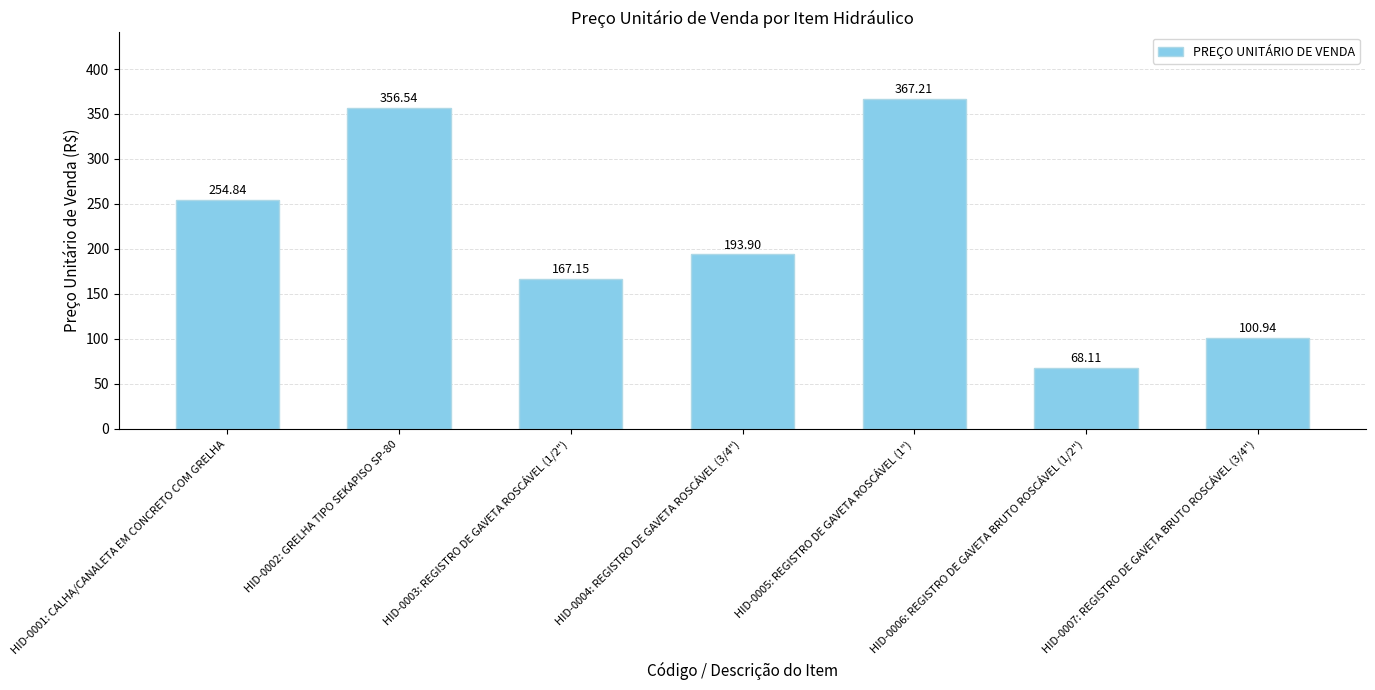

Reading right to left, transcribe all the data shown in this chart.

HID-0007: REGISTRO DE GAVETA BRUTO ROSCÁVEL (3/4")=100.9	HID-0006: REGISTRO DE GAVETA BRUTO ROSCÁVEL (1/2")=68.1	HID-0005: REGISTRO DE GAVETA ROSCÁVEL (1")=367.2	HID-0004: REGISTRO DE GAVETA ROSCÁVEL (3/4")=193.9	HID-0003: REGISTRO DE GAVETA ROSCÁVEL (1/2")=167.2	HID-0002: GRELHA TIPO SEKAPISO SP-80=356.5	HID-0001: CALHA/CANALETA EM CONCRETO COM GRELHA=254.8